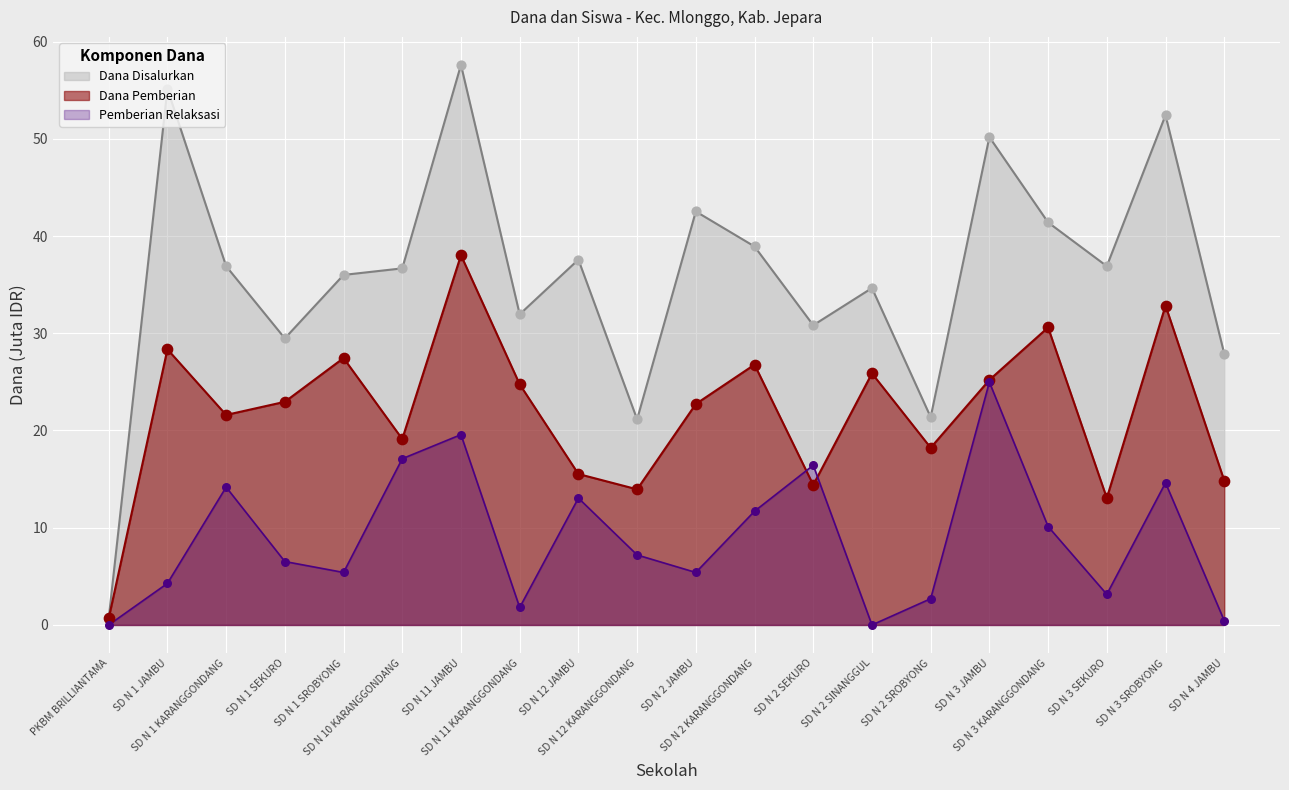

Which series has the widest spread of Y values?

Dana Disalurkan